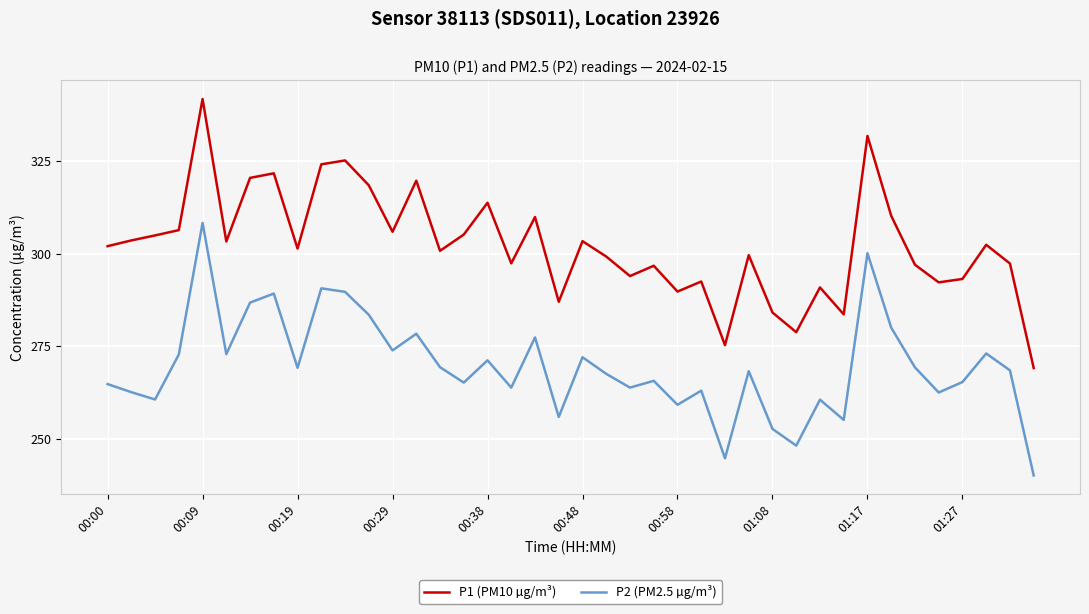

Which series has the largest total across all categories?

P1 (PM10 µg/m³)